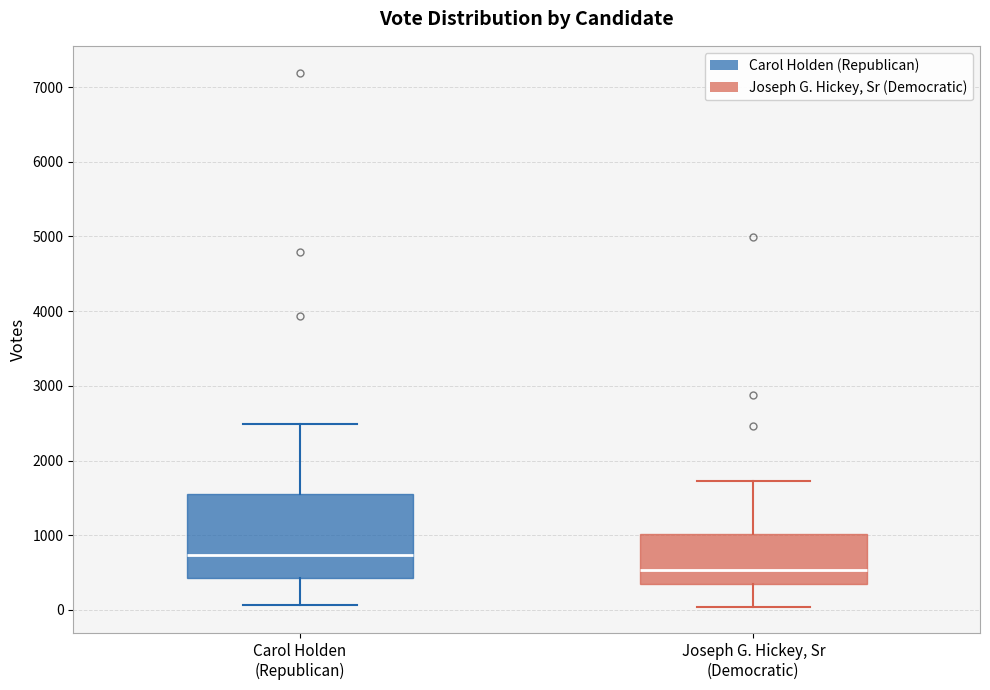

Comparing the boxes themselves (not the whiskers), which one is the tallest?

Carol Holden (Republican)